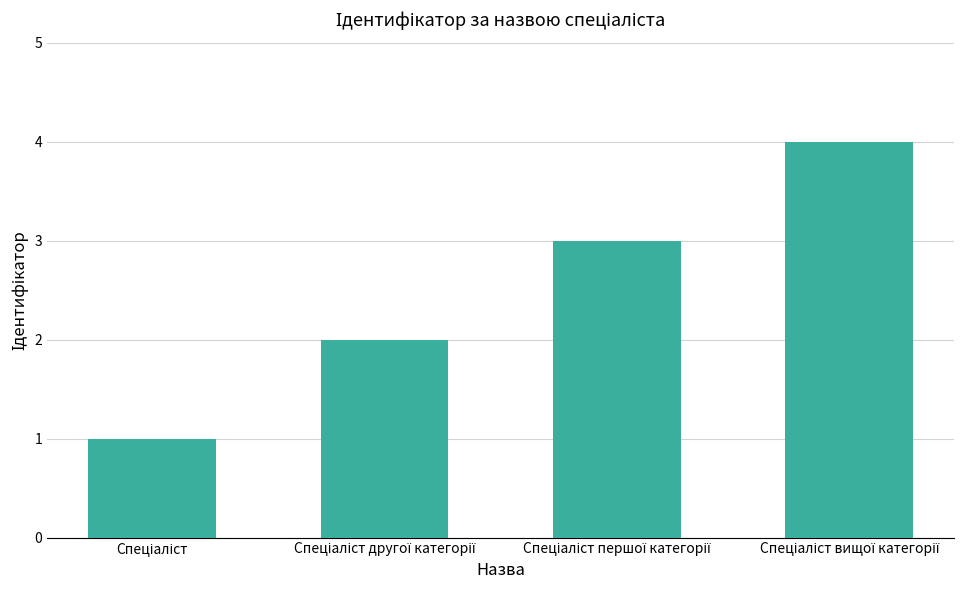

What is the maximum value shown in the chart?

4